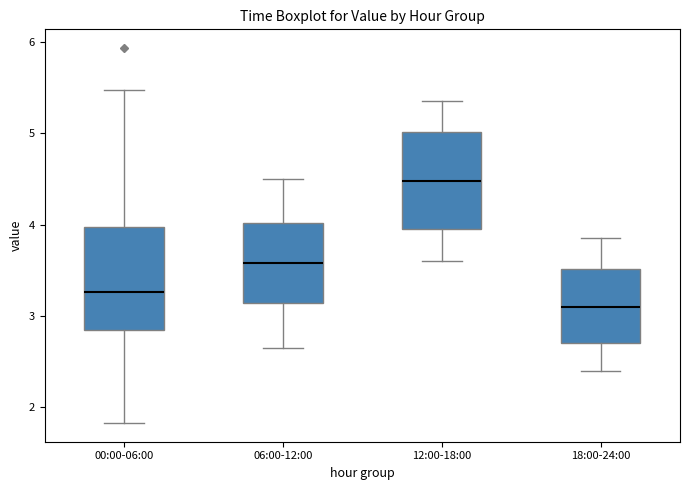

Reading left to right, read every box against the y-axis: the position of its median line, the range the box covers, and the ends of its whiskers. The values are not printed on the chart, so give them approximately, as read against the axis.

00:00-06:00: median 3.3, box 2.9 to 4.0, whiskers 1.8 to 5.5
06:00-12:00: median 3.6, box 3.1 to 4.0, whiskers 2.7 to 4.5
12:00-18:00: median 4.5, box 4.0 to 5.0, whiskers 3.6 to 5.4
18:00-24:00: median 3.1, box 2.7 to 3.5, whiskers 2.4 to 3.9